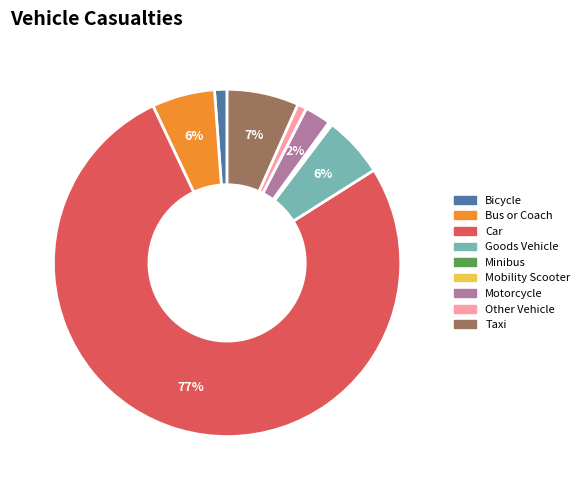

True or false: Bicycle accounts for 1% of the total.

True